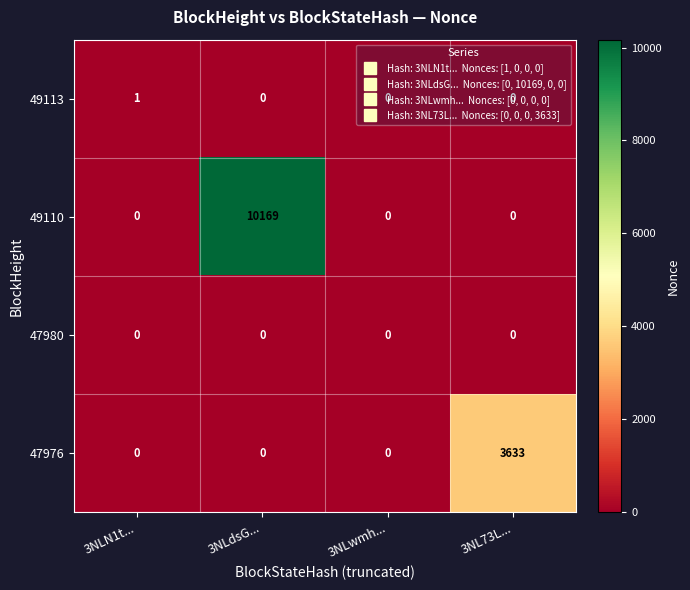

Is it true that 49110 equals 6883 at 3NLwmh...?

False